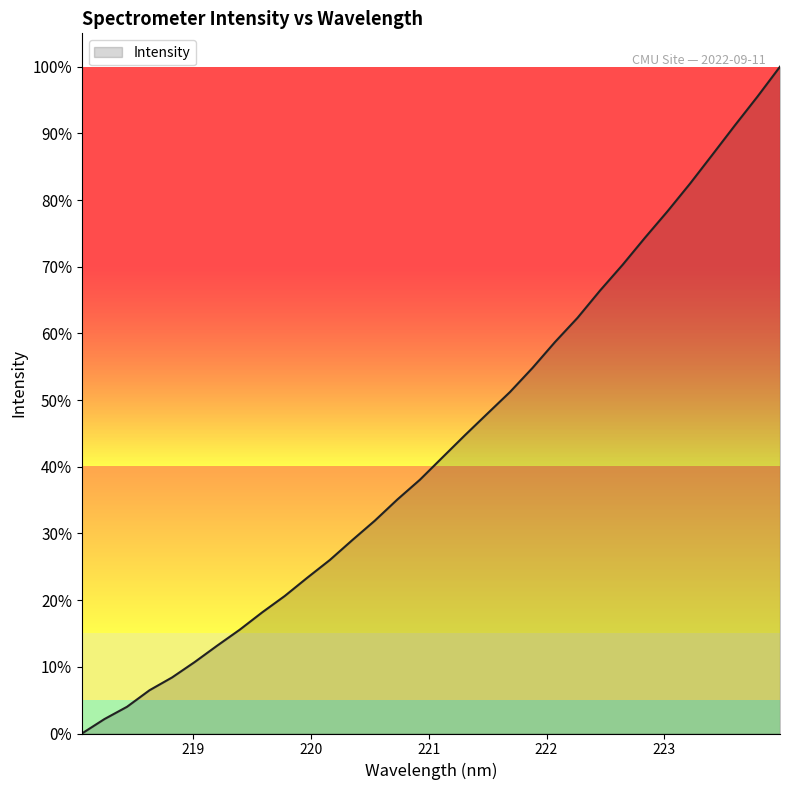

How many lines are shown in the chart?

1